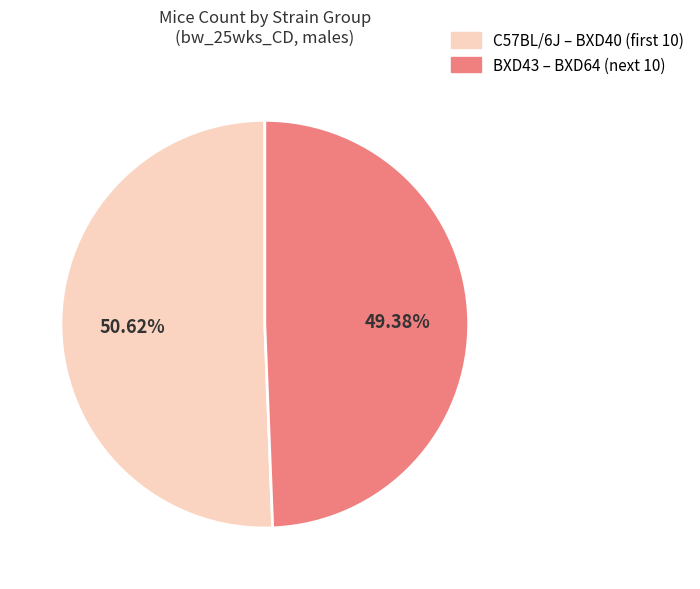

Is there any slice that represents more than half of the pie?

Yes